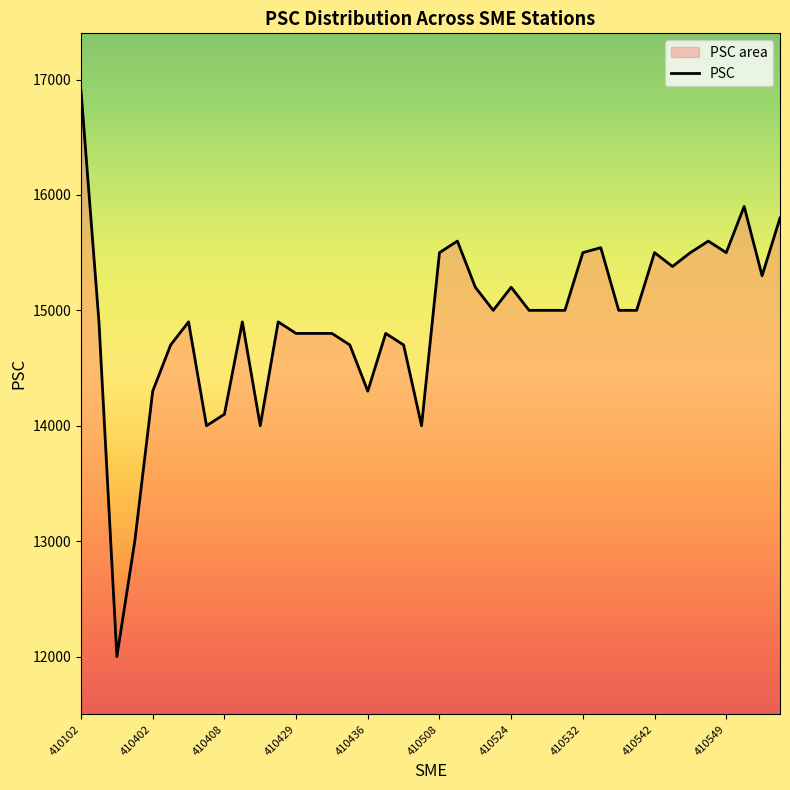

The value at 410534 is 26856. True or false?

False